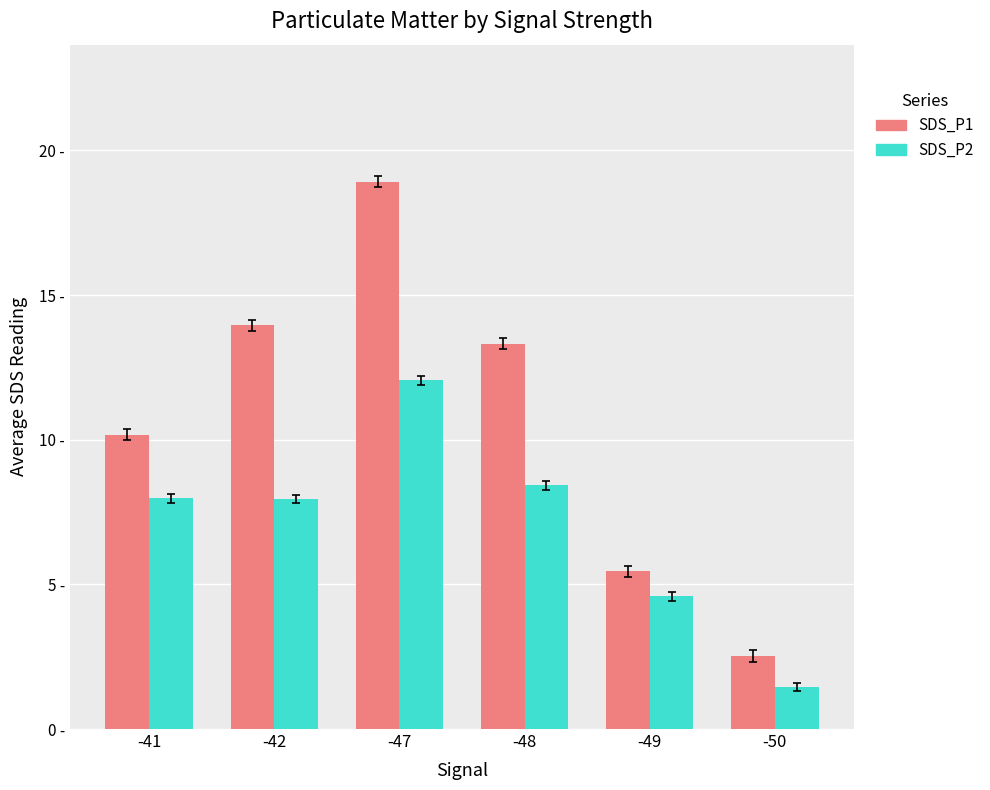

Is the value of SDS_P1 at -47 greater than the value of SDS_P2 at -48?

Yes